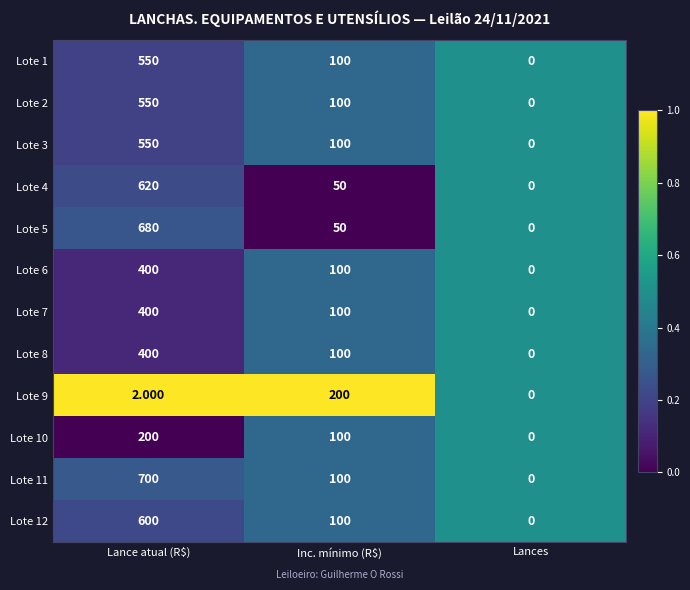

Count the number of data series in this chart.

12